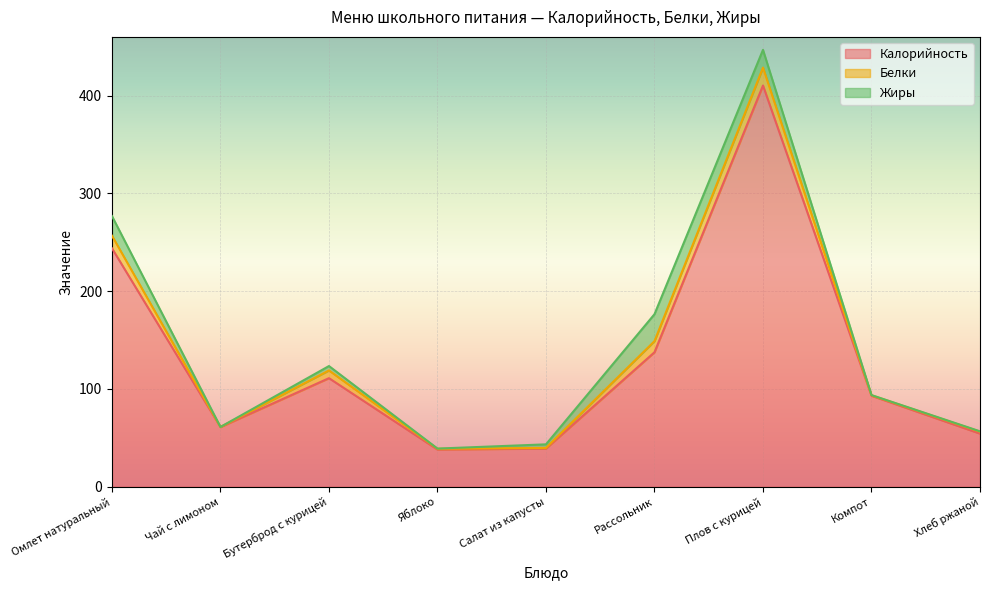

In Жиры, how many points are higher than both neighbors (excluding endpoints)?

2